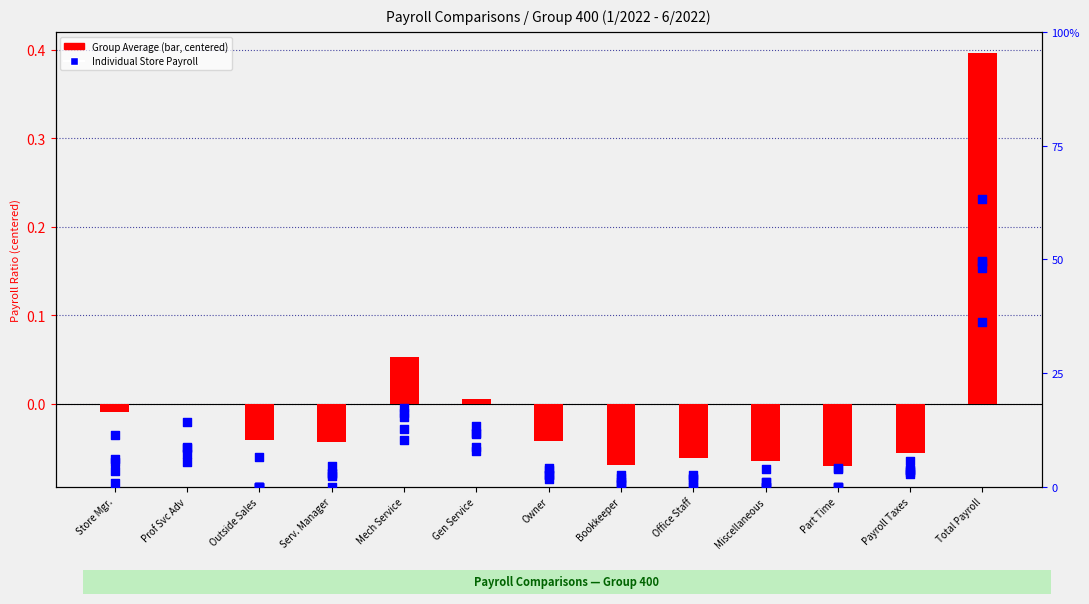

Is the value of Member 08 - Store 166 at Store Mgr. greater than the value of Group Average (centered) at Bookkeeper?

Yes